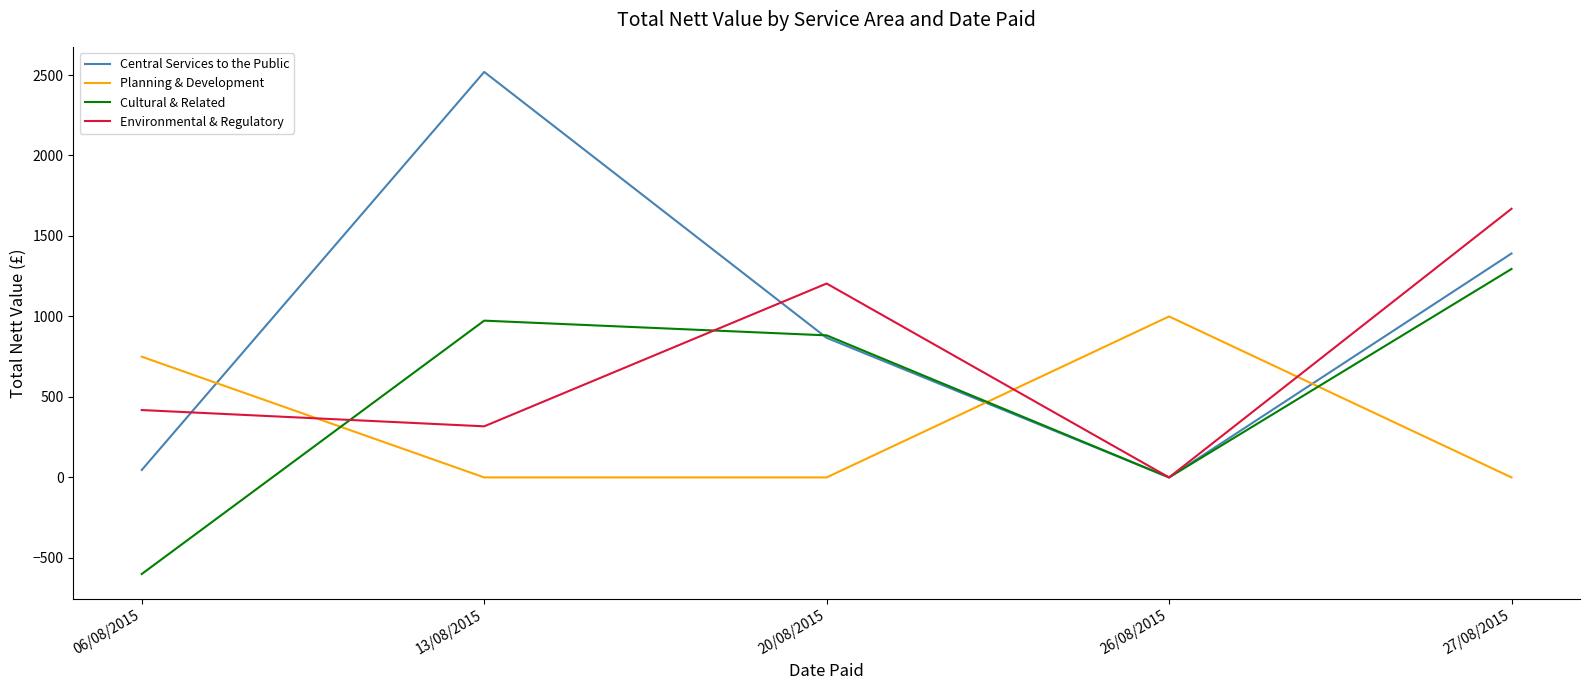

How many values in the Environmental & Regulatory series are below 418?

2